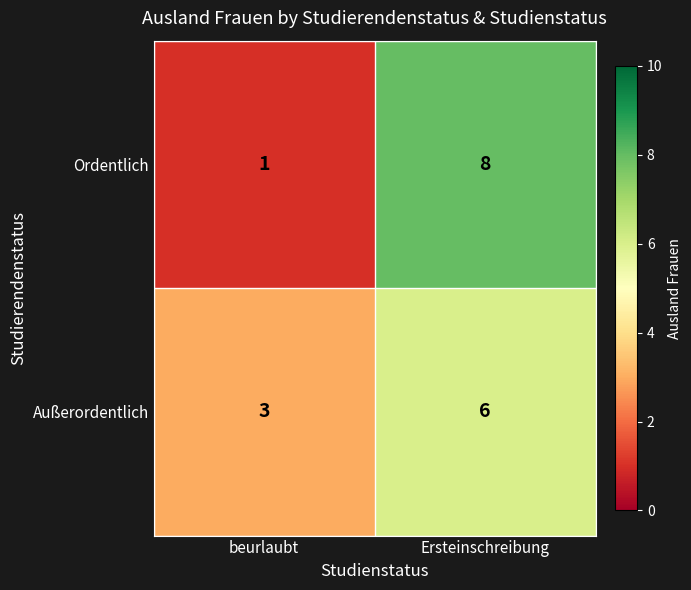

What is the sum of the Ordentlich values at beurlaubt and Ersteinschreibung?

9